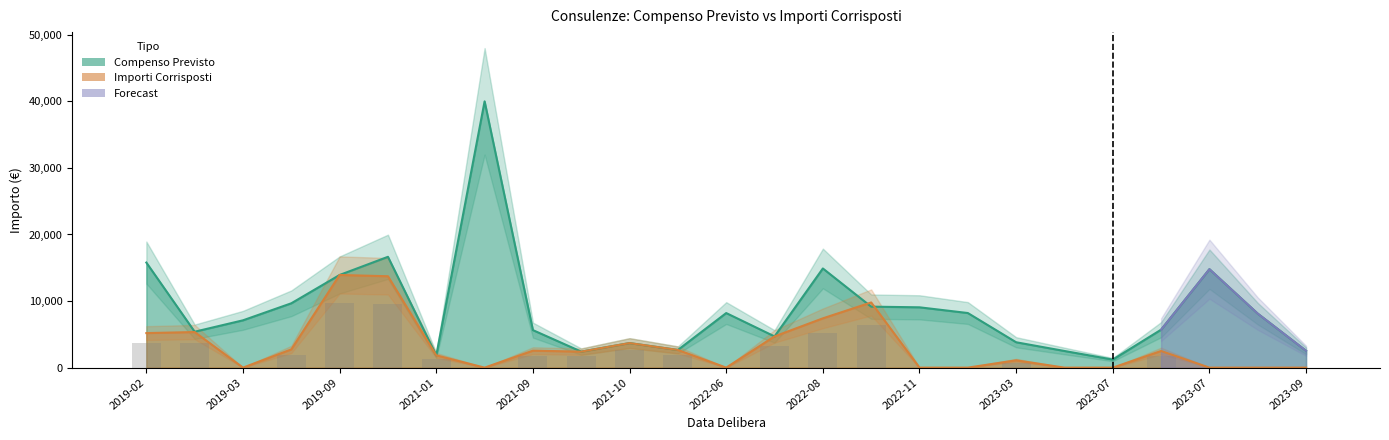

What is the value of the Compenso Previsto bar at the 22nd from the left?

5700.0